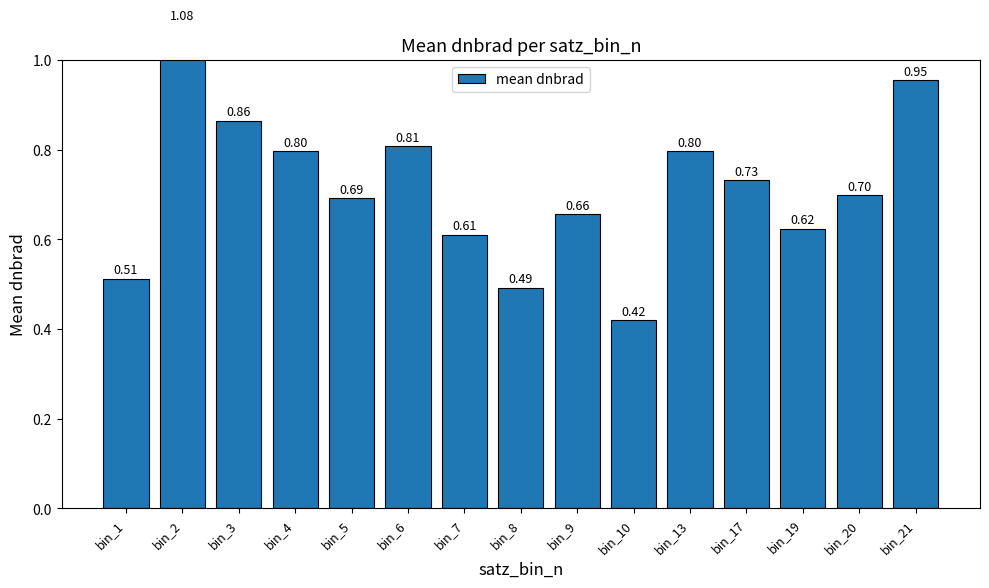

Reading left to right, extract all data points from this chart.

0.5	1.1	0.9	0.8	0.7	0.8	0.6	0.5	0.7	0.4	0.8	0.7	0.6	0.7	1.0